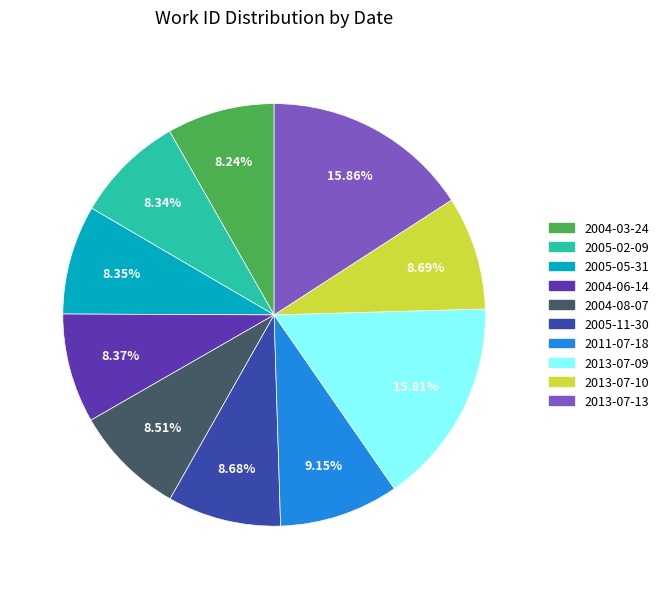

The 2004-06-14 slice represents 1% of the pie. True or false?

False